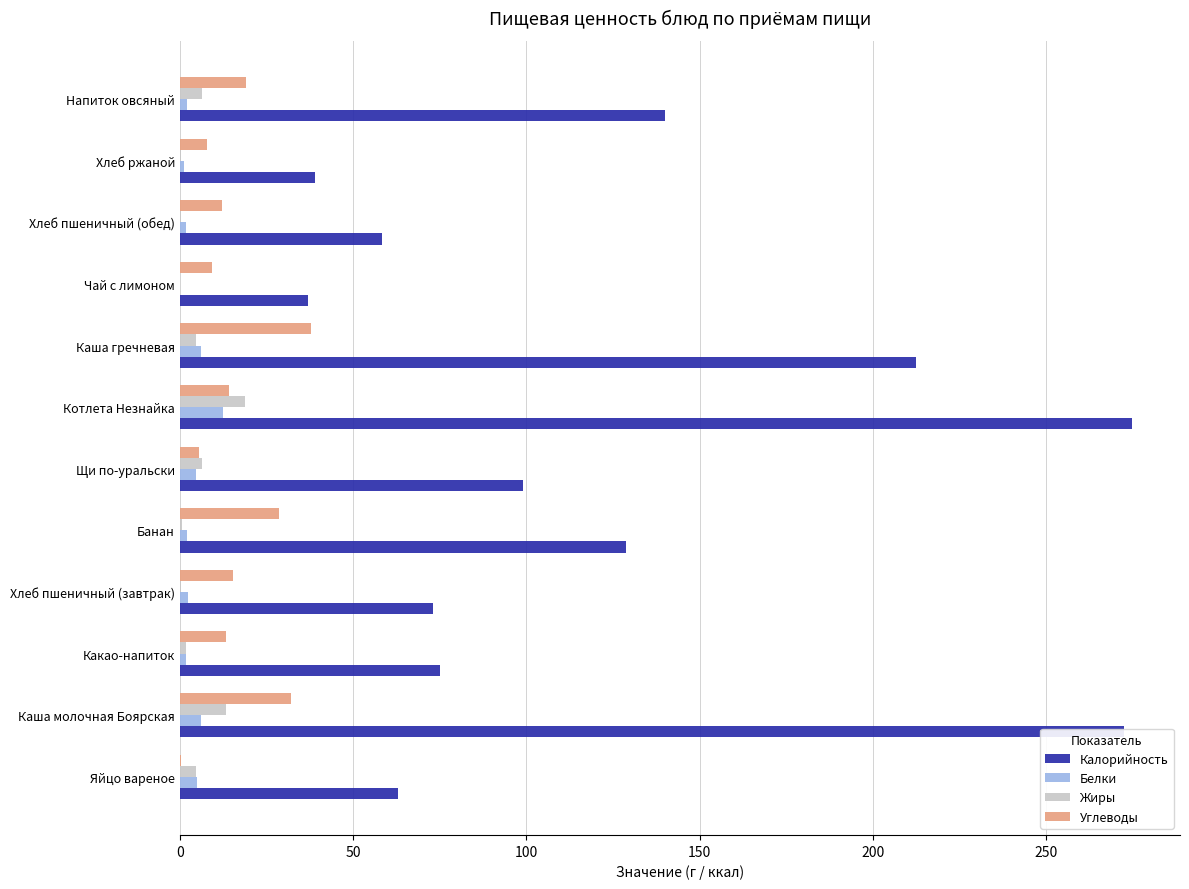

What is the maximum value for Калорийность?

274.8